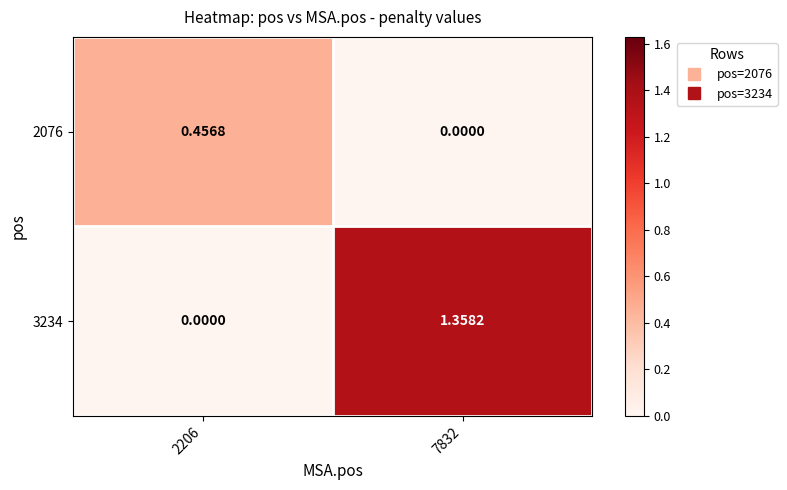

Which series has the largest range (max minus min)?

3234